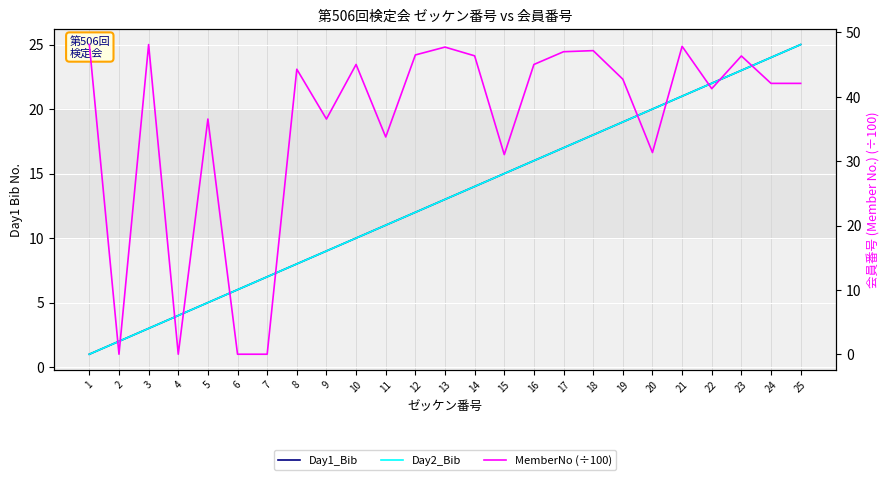

At which category does MemberNo (÷100) reach its first local peak?

3